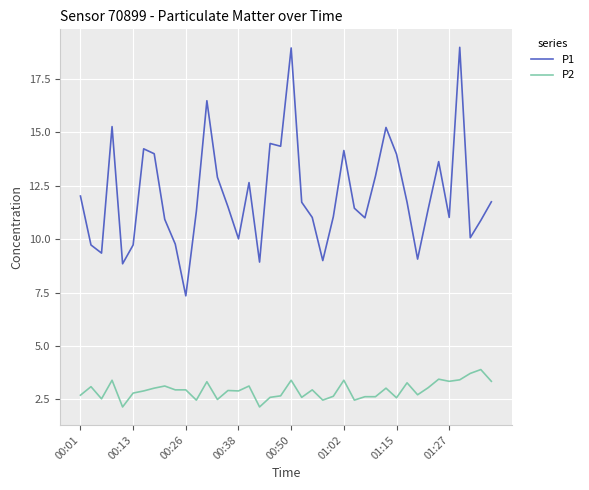

Rank the series by their maximum value, from lowest to highest.

P2, P1